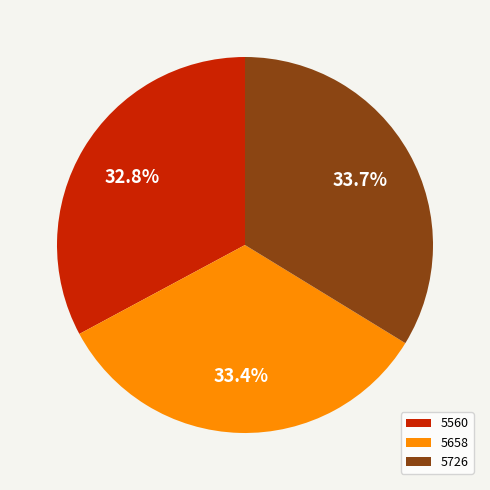

To the nearest percent, what percentage of the pie is 5726?

34%